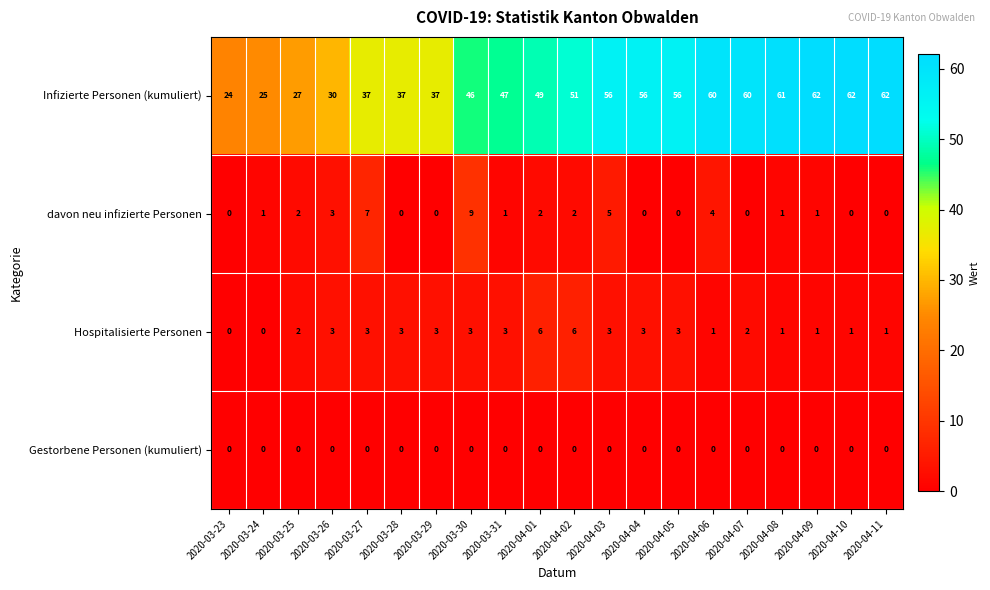

Is it true that Hospitalisierte Personen equals 3 at 2020-04-05?

True